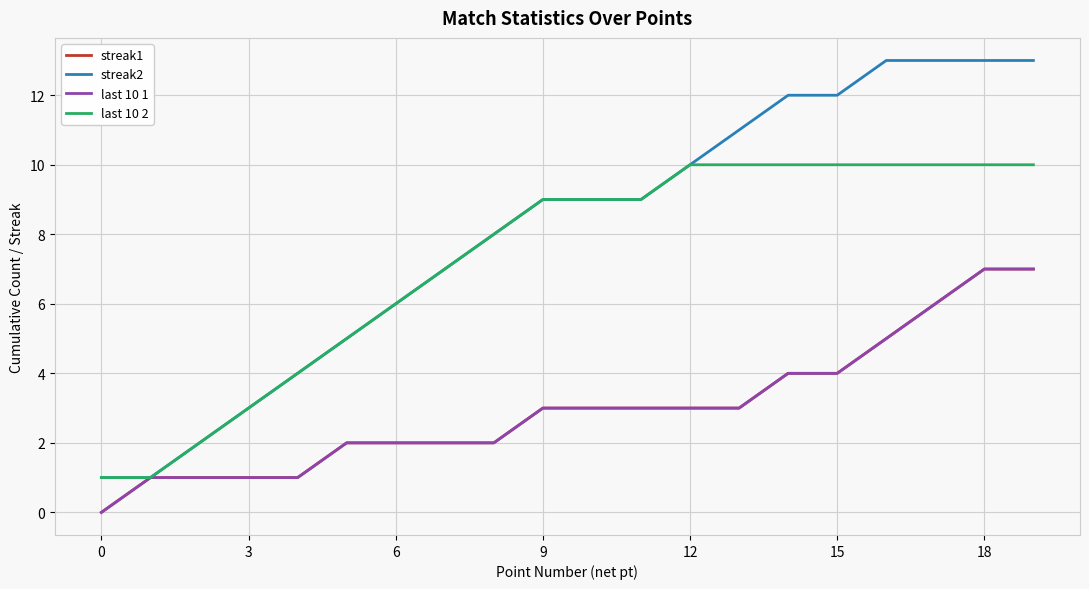

True or false: last 10 1 and streak1 intersect in this chart.

False